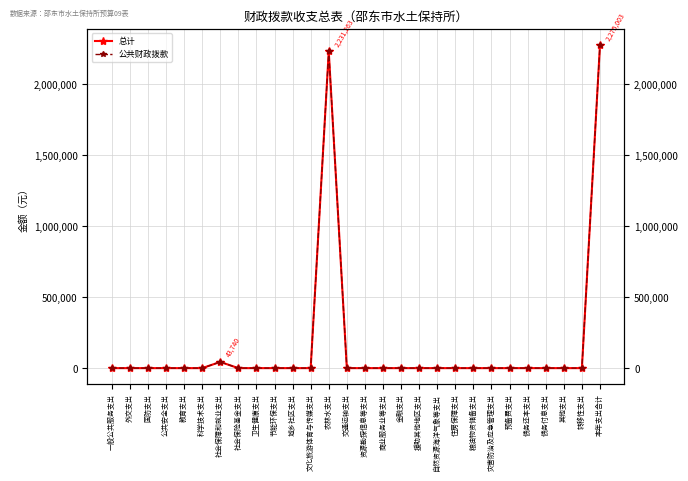

What is the difference between the maximum and minimum values in the 公共财政拨款 series?

2275003